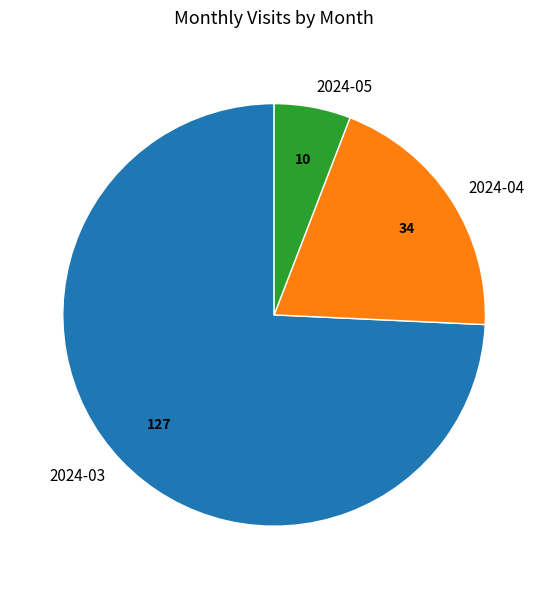

Rank the categories by value from highest to lowest.

2024-03, 2024-04, 2024-05